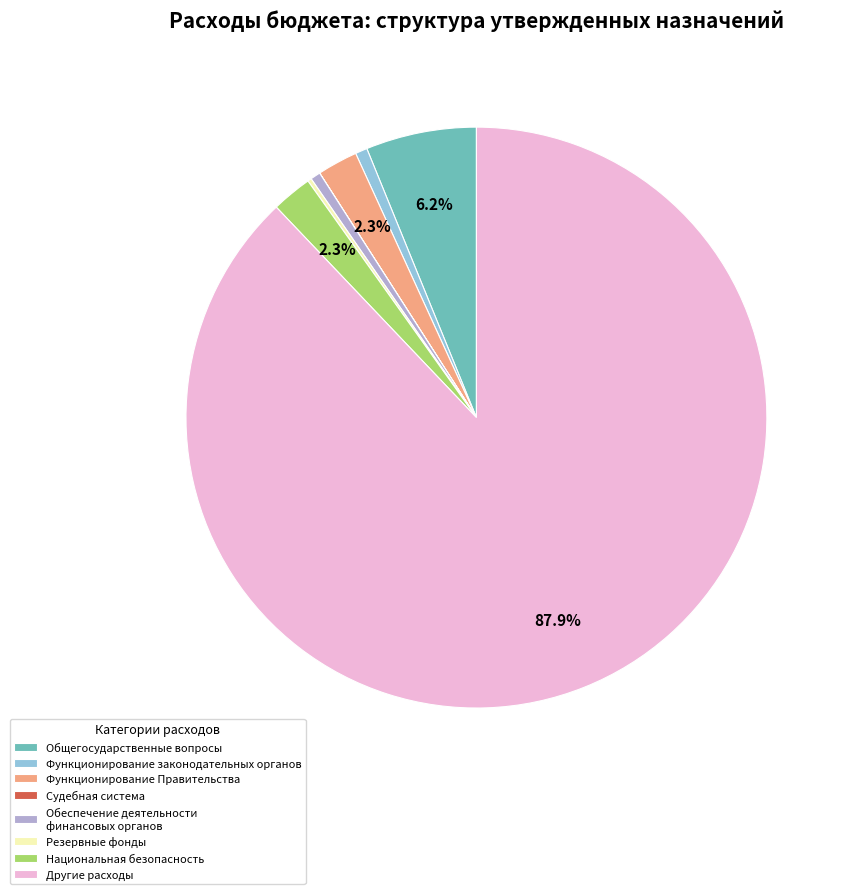

What is the largest slice in the pie chart?

Другие расходы